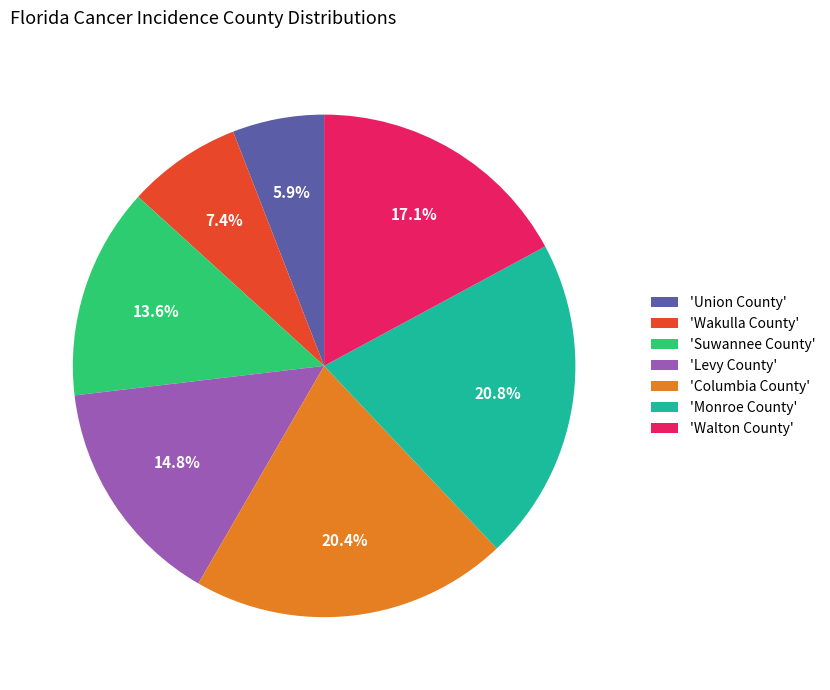

Is there a majority slice in this chart?

No